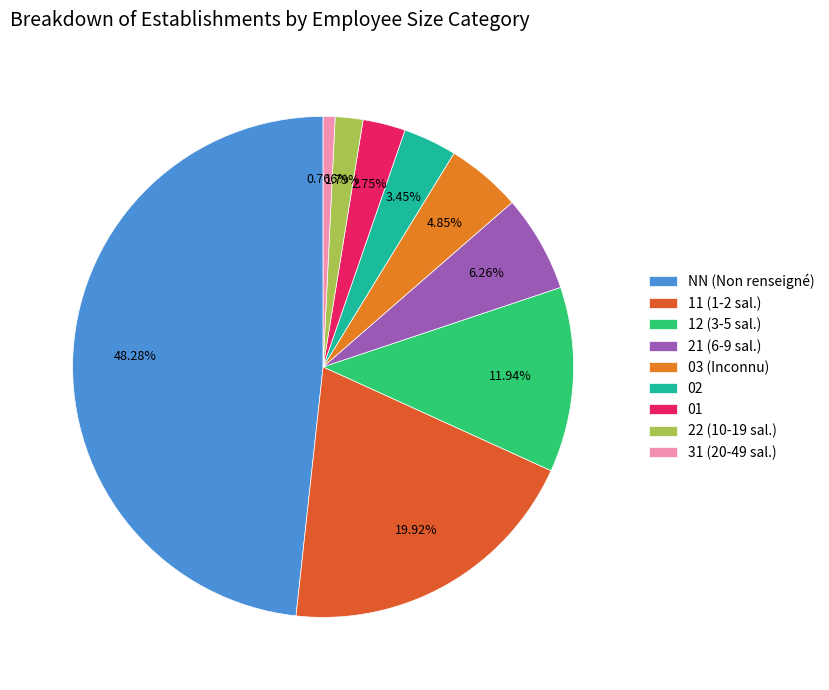

To the nearest percent, what percentage of the pie is 21?

6%